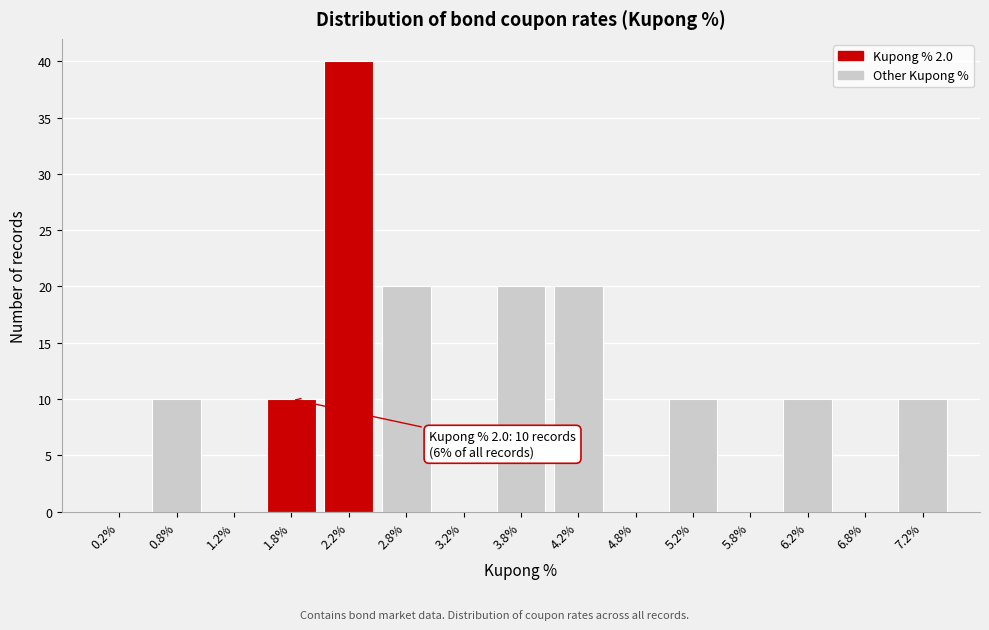

Which range on the x-axis has the tallest bar?

2.0 to 2.5